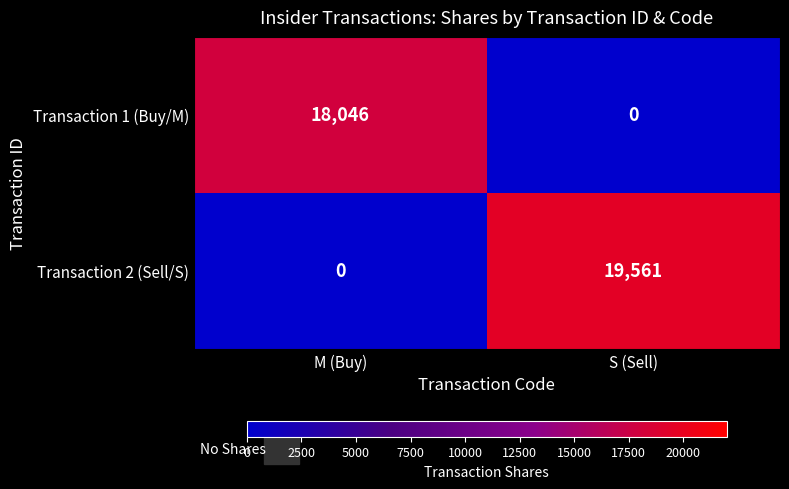

How many values in Transaction 2 (Sell/S) are above zero?

1